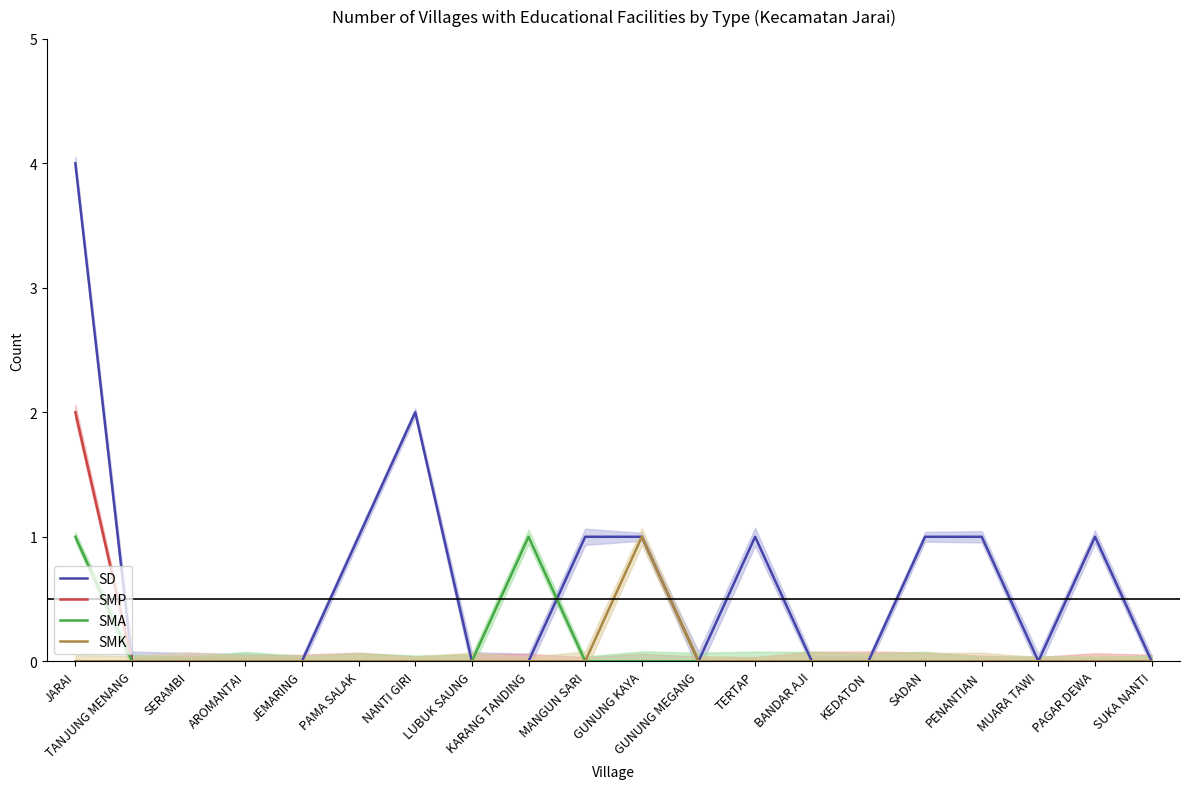

How many values in SD are above zero?

9